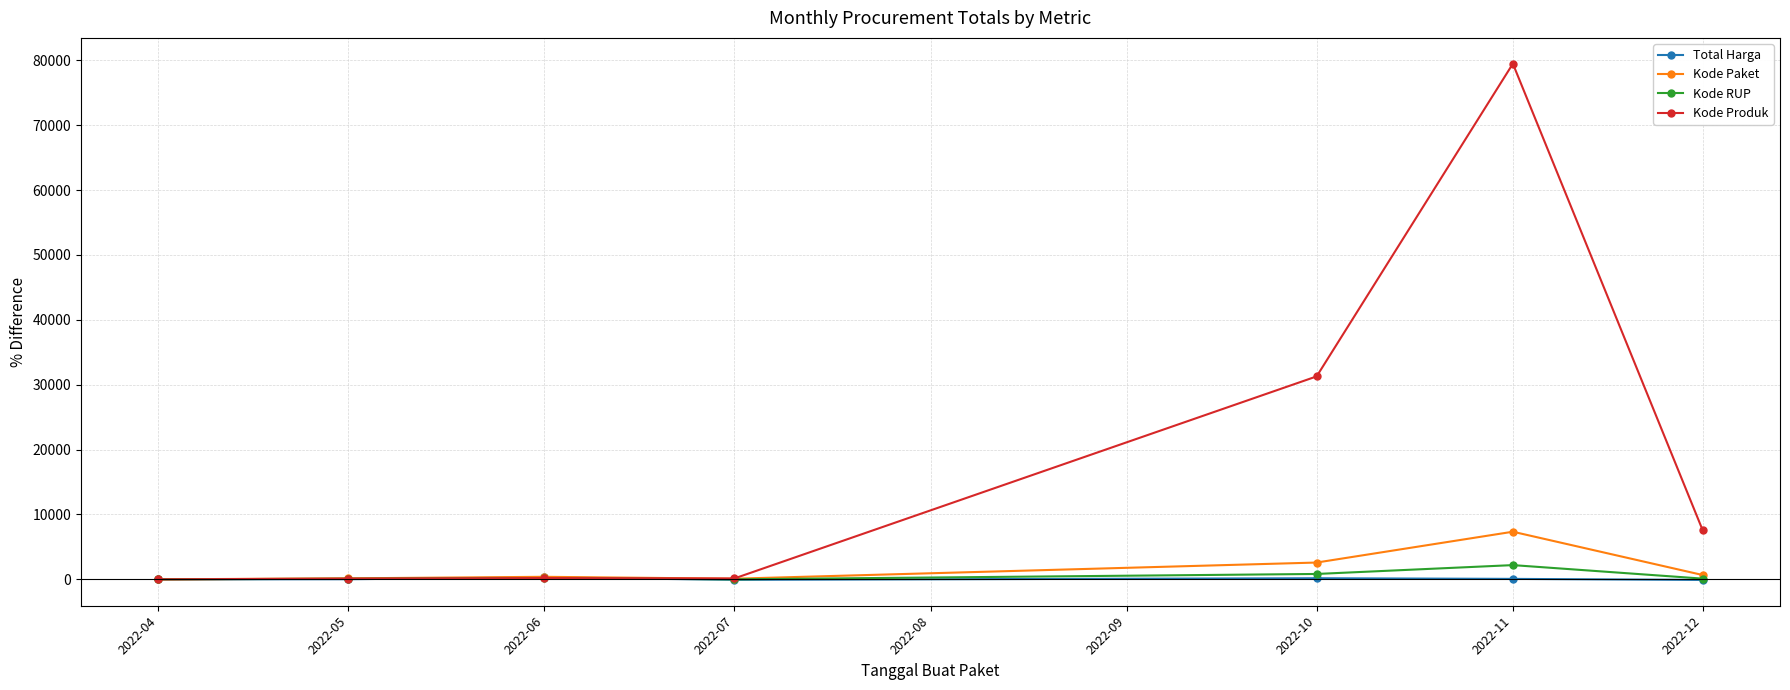

The value of Kode Paket at 2022-04 is 4815.7. True or false?

False